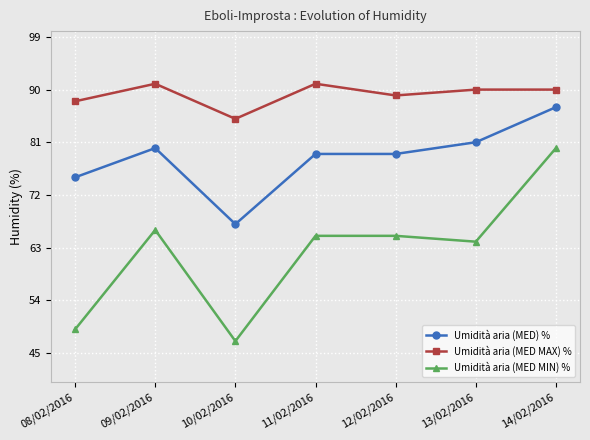

What is the sum of all Umidità aria (MED MAX) % values?

624